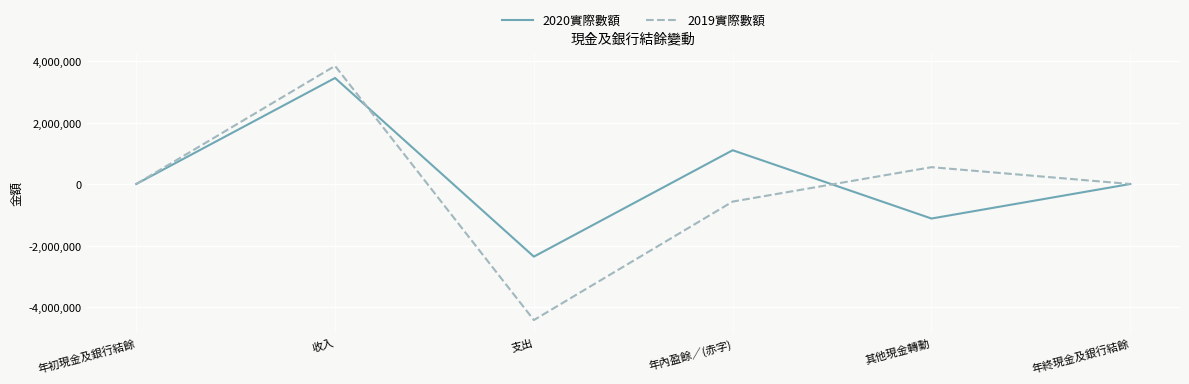

What value does the 2019實際數額 series have at 支出?

-4411519